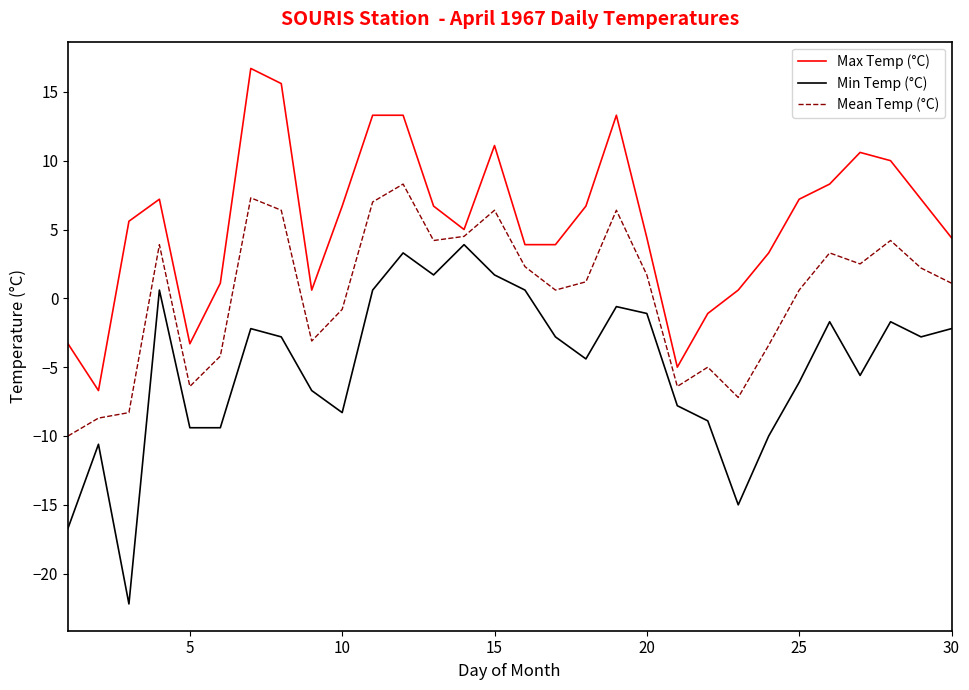

Does the chart display data point markers on the line(s)?

No